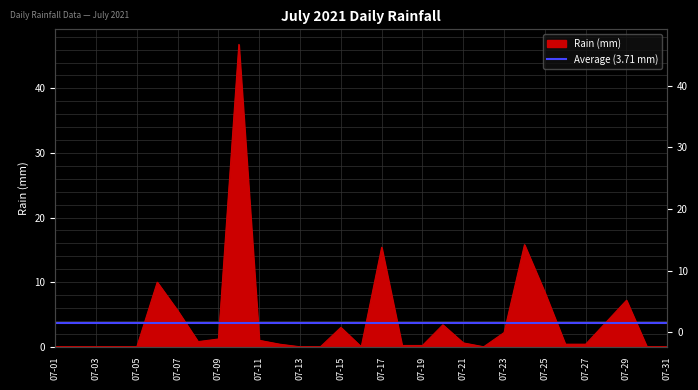

At which category does the data reach its first local peak?

2021-07-06